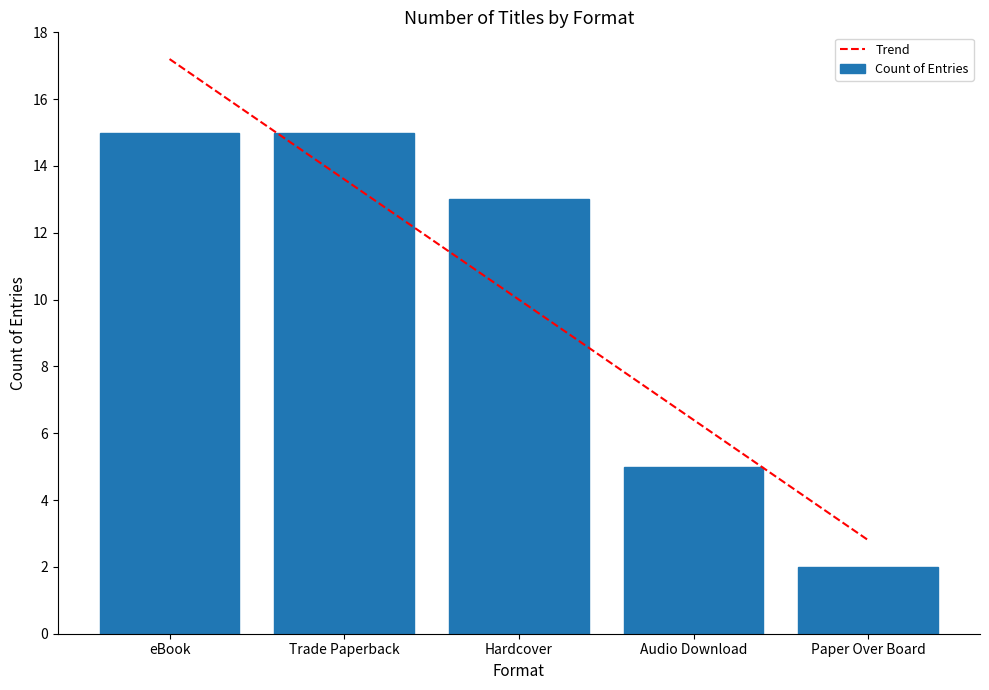

Which has a higher value, Audio Download or Trade Paperback?

Trade Paperback